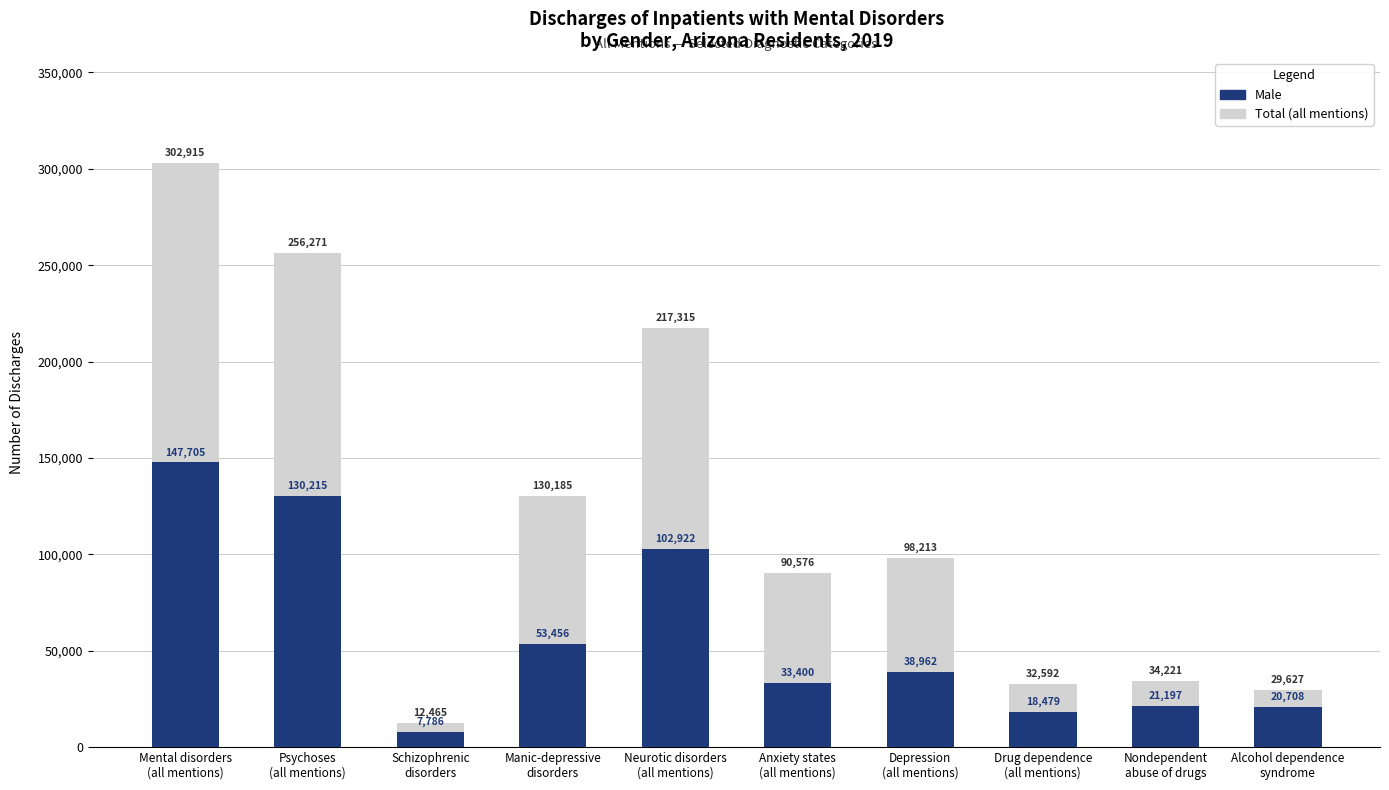

Between Manic-depressive
disorders and Drug dependence
(all mentions), which series saw the biggest shift?

Total (all mentions)